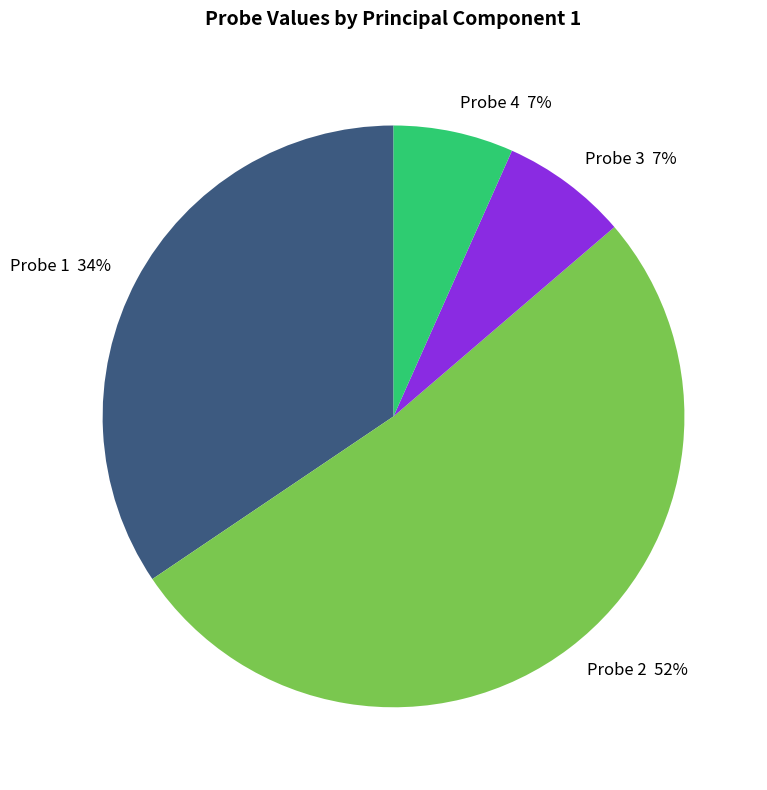

Count the number of slices in the pie.

4